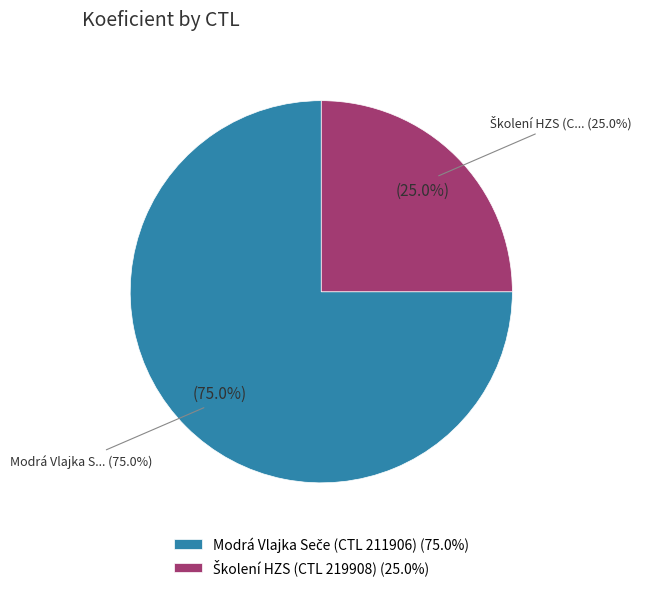

True or false: 219908 accounts for 25% of the total.

True